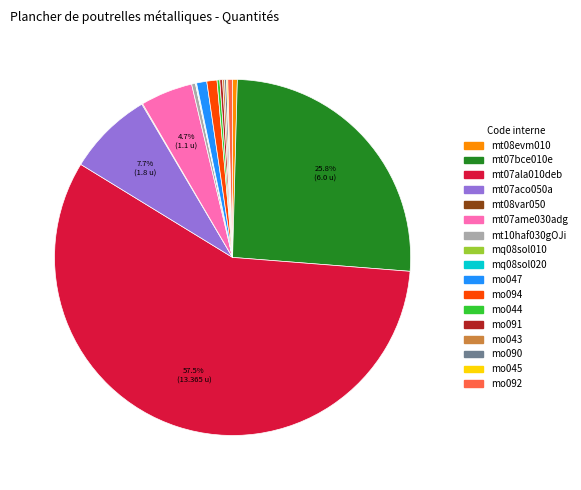

Do mt10haf030gOJi and mt07aco050a together represent more than half of the pie?

No